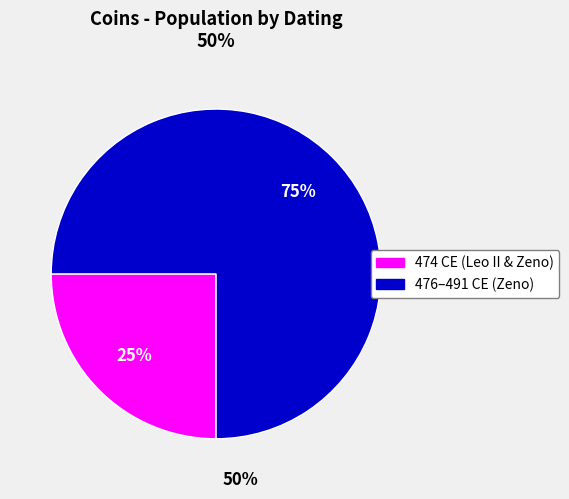

To the nearest percent, what is the difference between the largest and smallest slice percentages?

50%